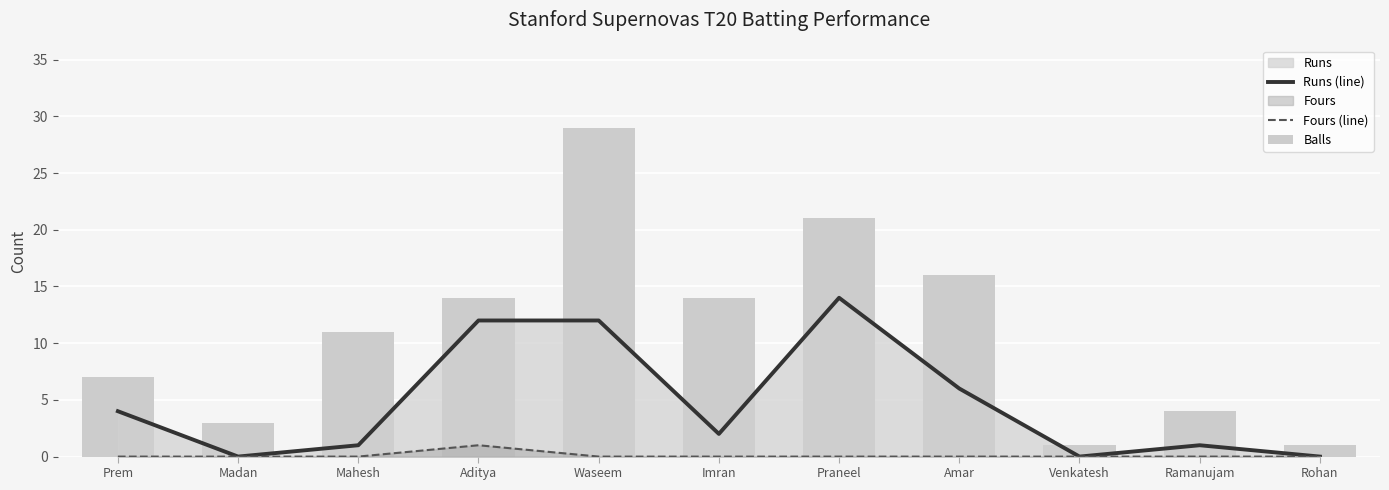

Which series has the largest total across all categories?

Balls